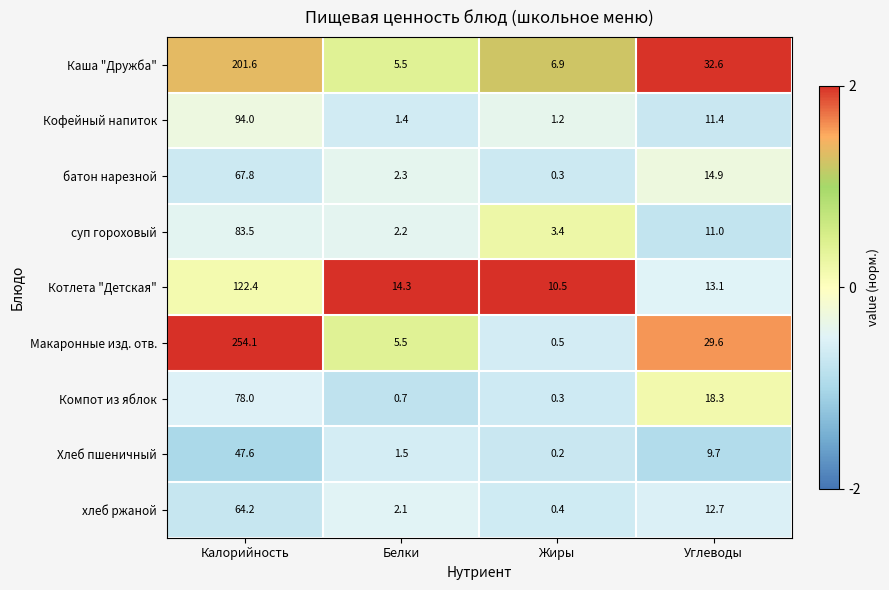

What value does the батон нарезной series have at Белки?

2.3